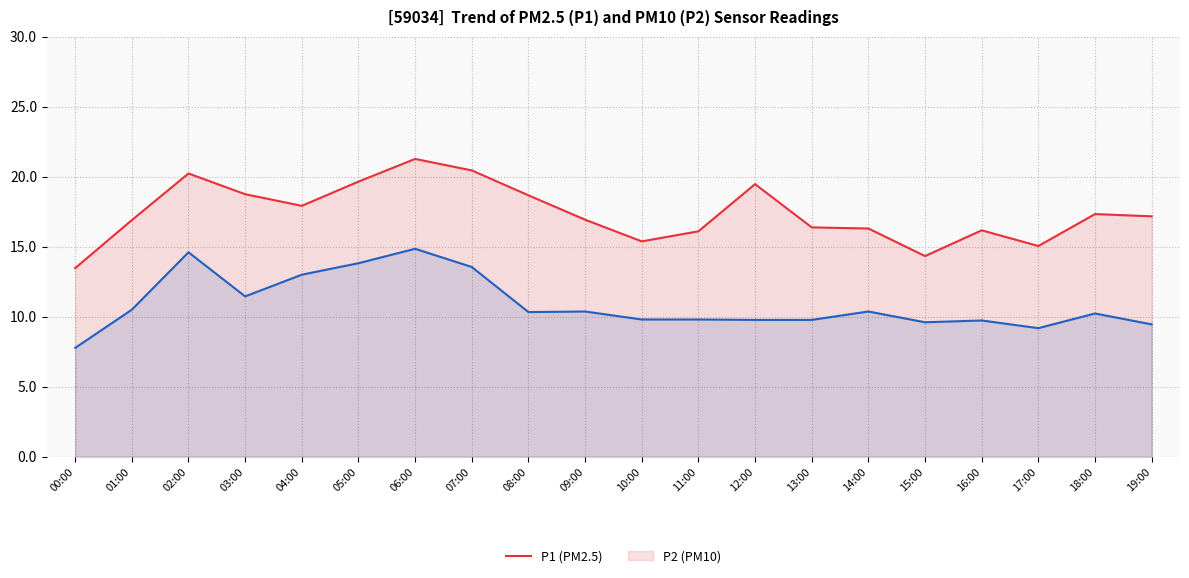

At which category does P1 reach its first local valley?

04:00